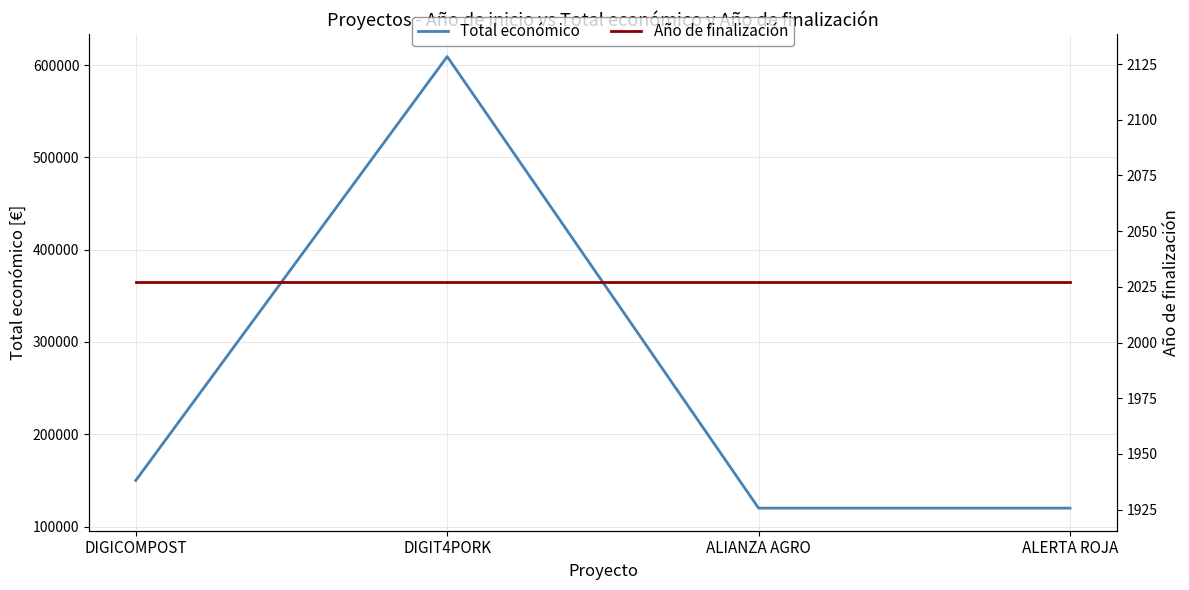

The Total económico series shows 120000 at ALIANZA AGRO. True or false?

True